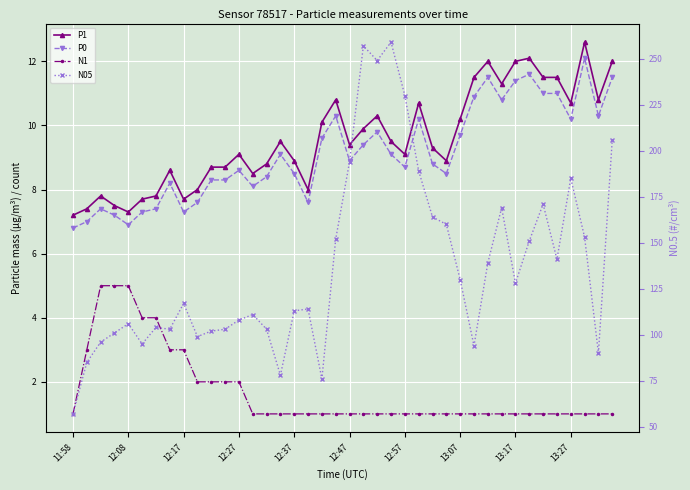

What is the average value of the P1 series?

9.6